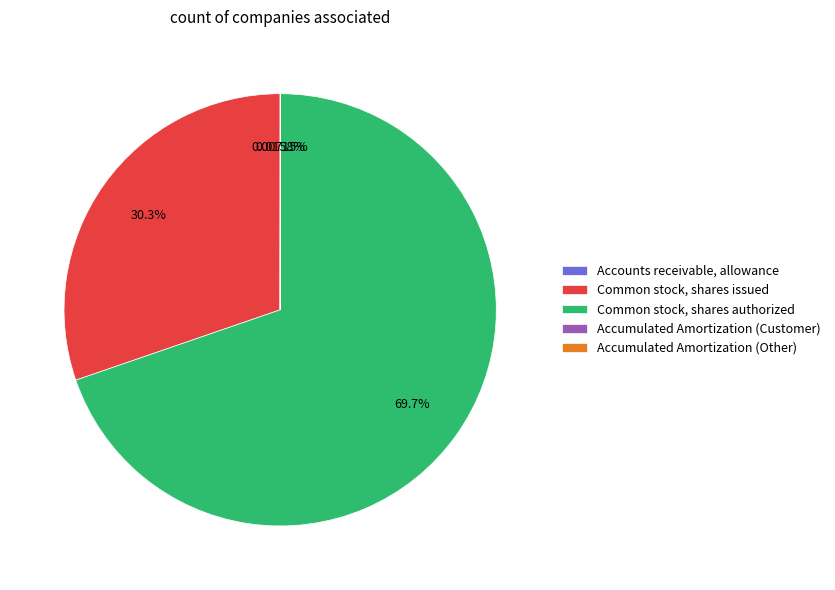

Is there a majority slice in this chart?

Yes